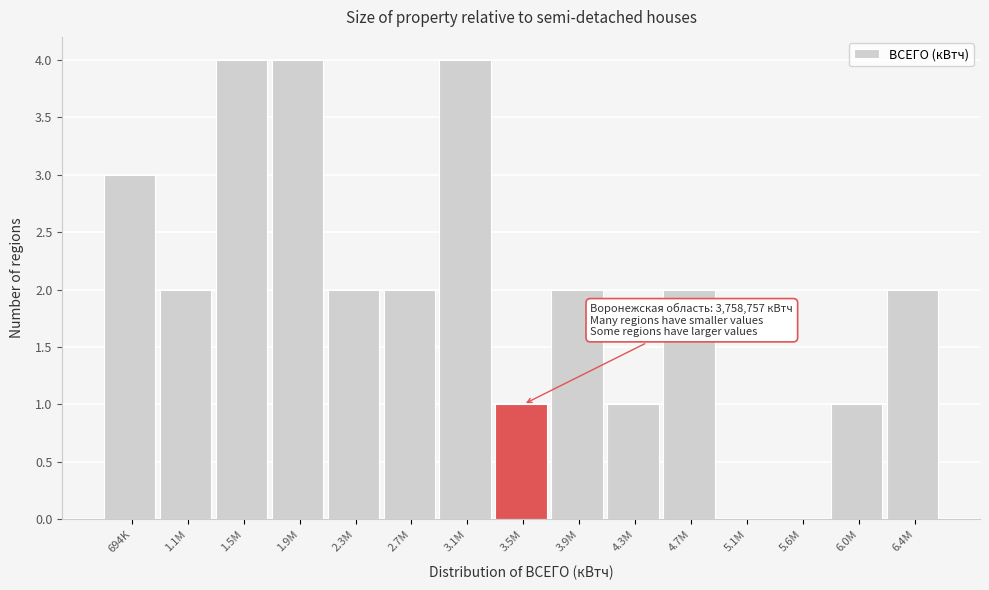

Reading left to right, what are all the values shown in this chart?

694K=3	1.1M=2	1.5M=4	1.9M=4	2.3M=2	2.7M=2	3.1M=4	3.5M=1	3.9M=2	4.3M=1	4.7M=2	5.1M=0	5.6M=0	6.0M=1	6.4M=2